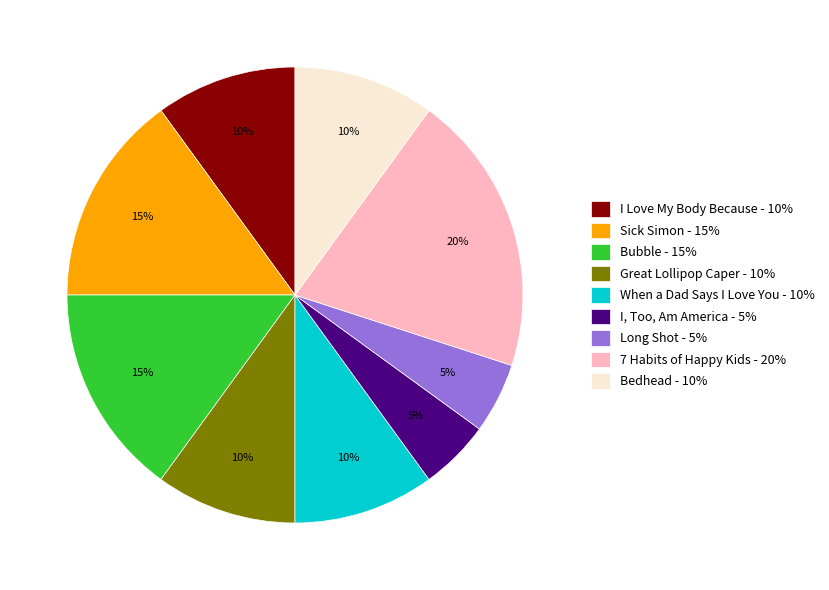

To the nearest percent, what is the difference between the largest and smallest slice percentages?

15%